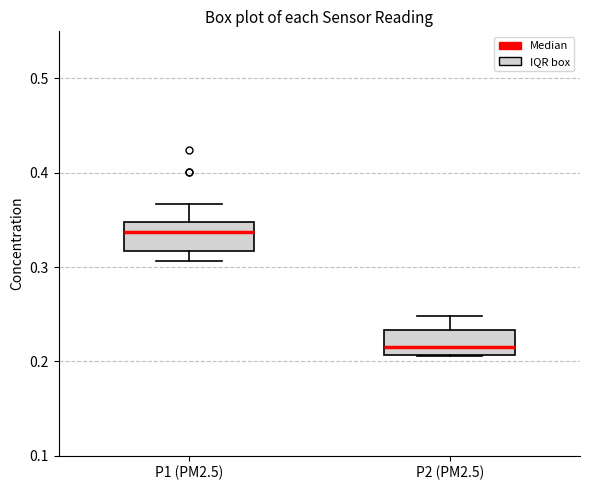

Where does the median line of the box for P2 (PM2.5) sit on the y-axis? The values are not printed on the chart, so give them approximately, as read against the axis.

0.22